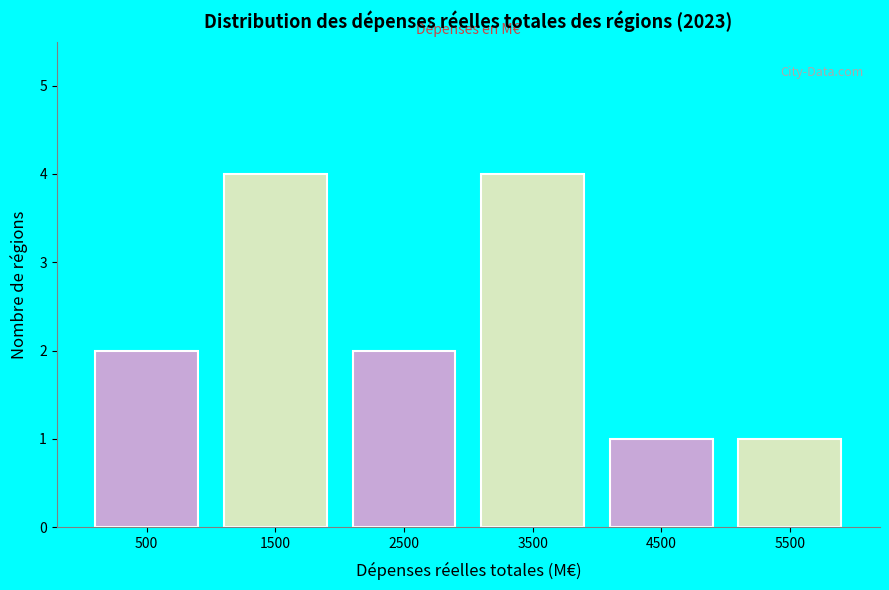

Reading left to right, extract all data points from this chart.

2	4	2	4	1	1